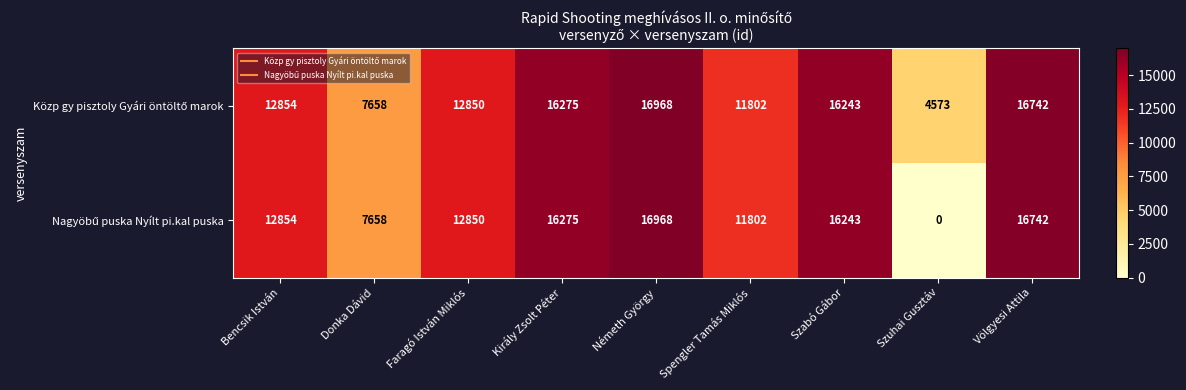

What is the total value across all series at Németh György?

33936